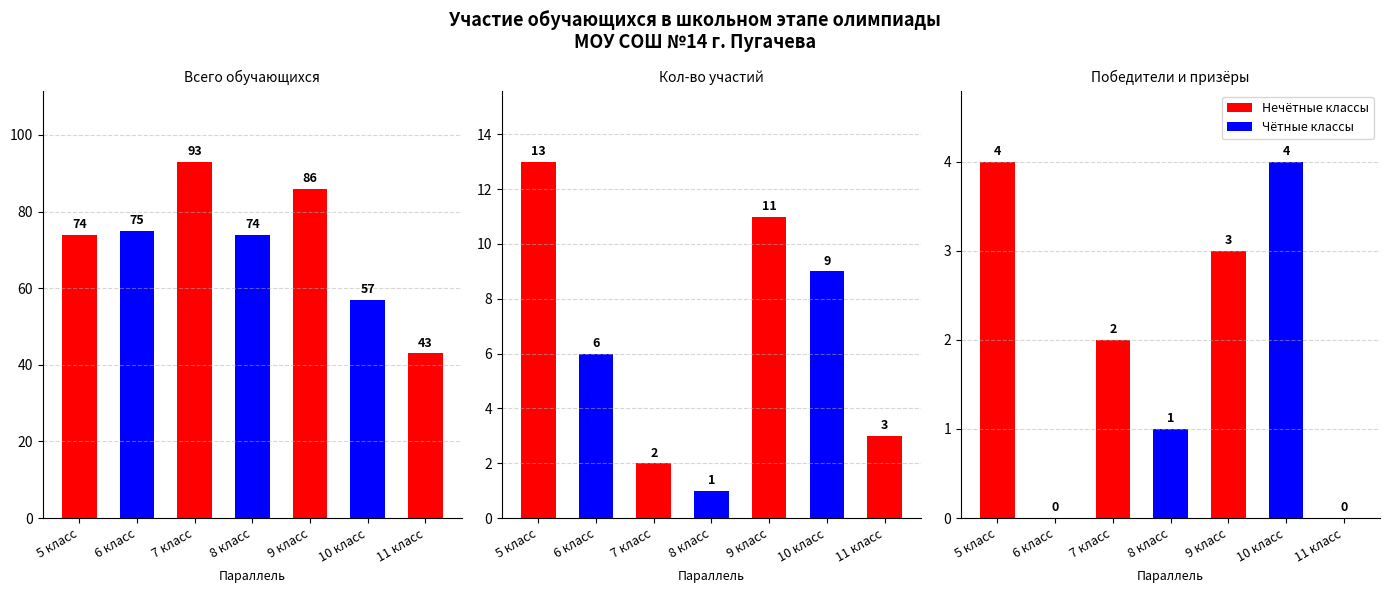

Is it true that Победители и призёры equals 2 at 7 класс?

True